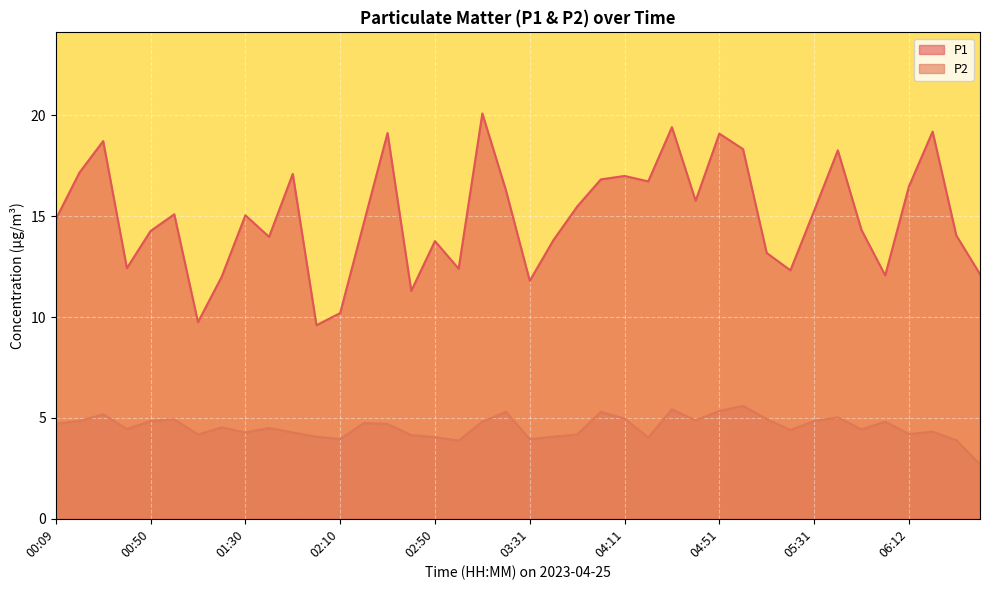

True or false: P2 has more than 2 interior local peaks.

True